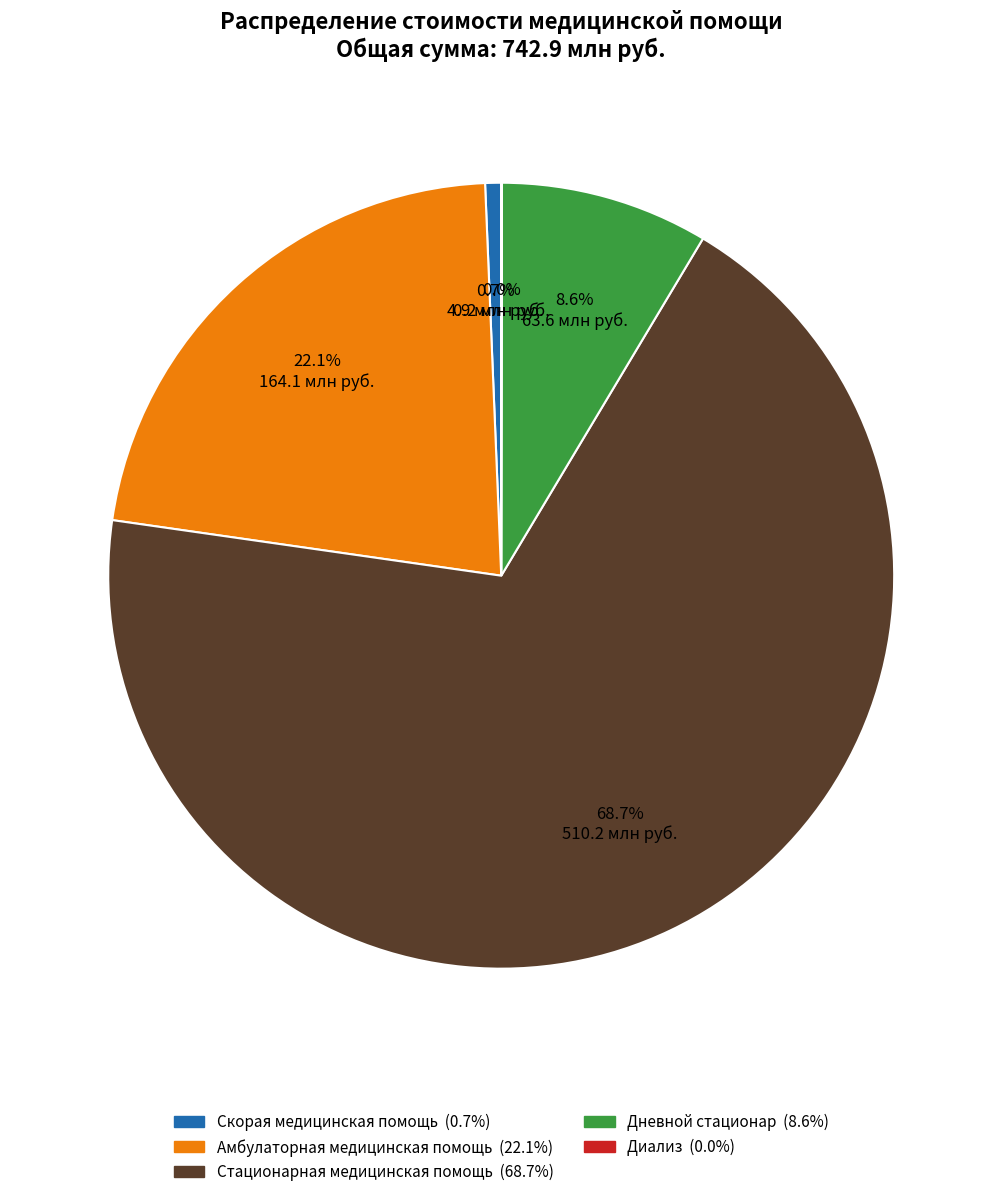

What percentage is NOT represented by Дневной стационар?

91.4%